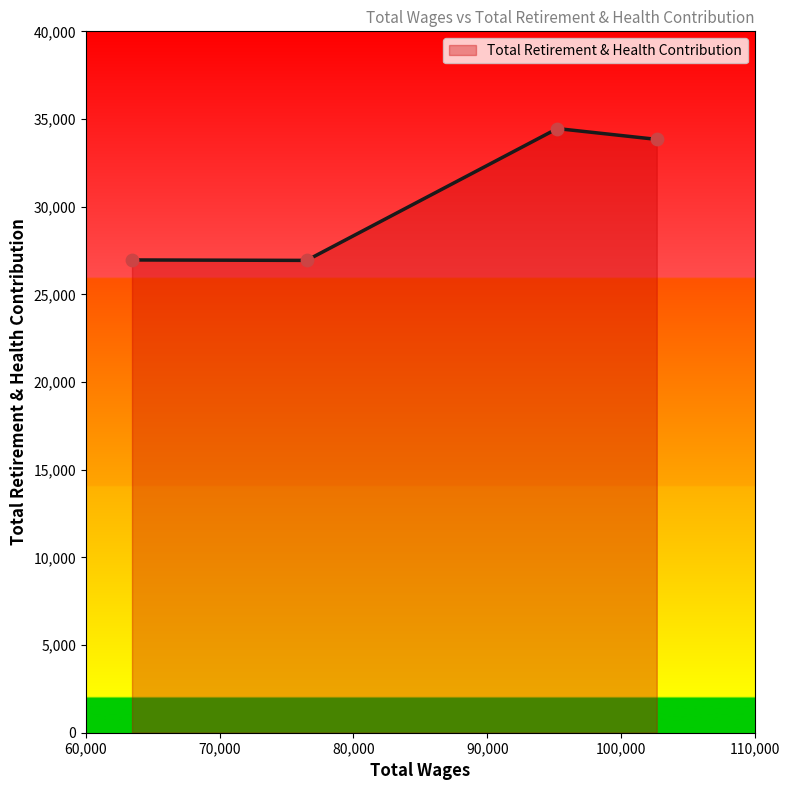

What is the smallest value displayed?

26937